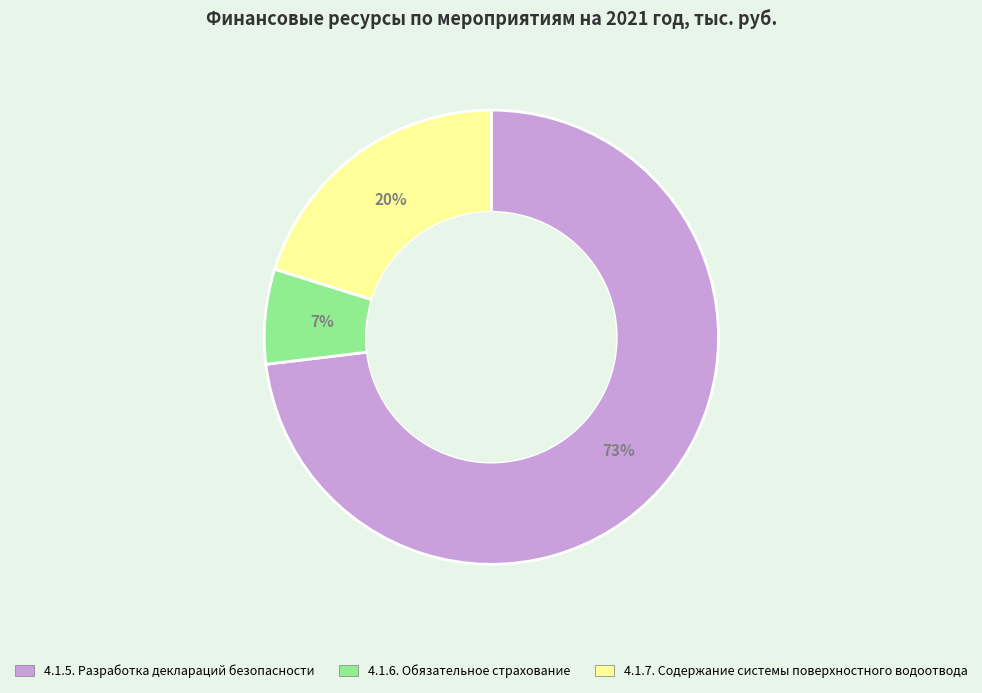

True or false: 4.1.6. Обязательное страхование accounts for 1% of the total.

False